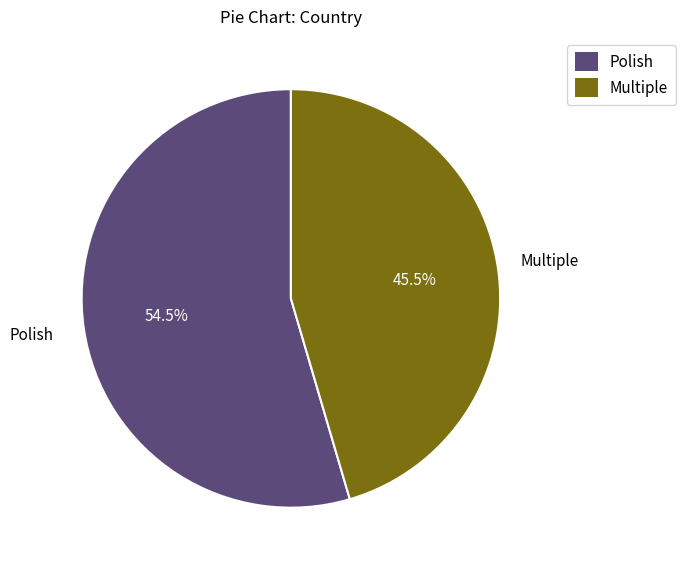

Is Multiple the majority of the pie?

No